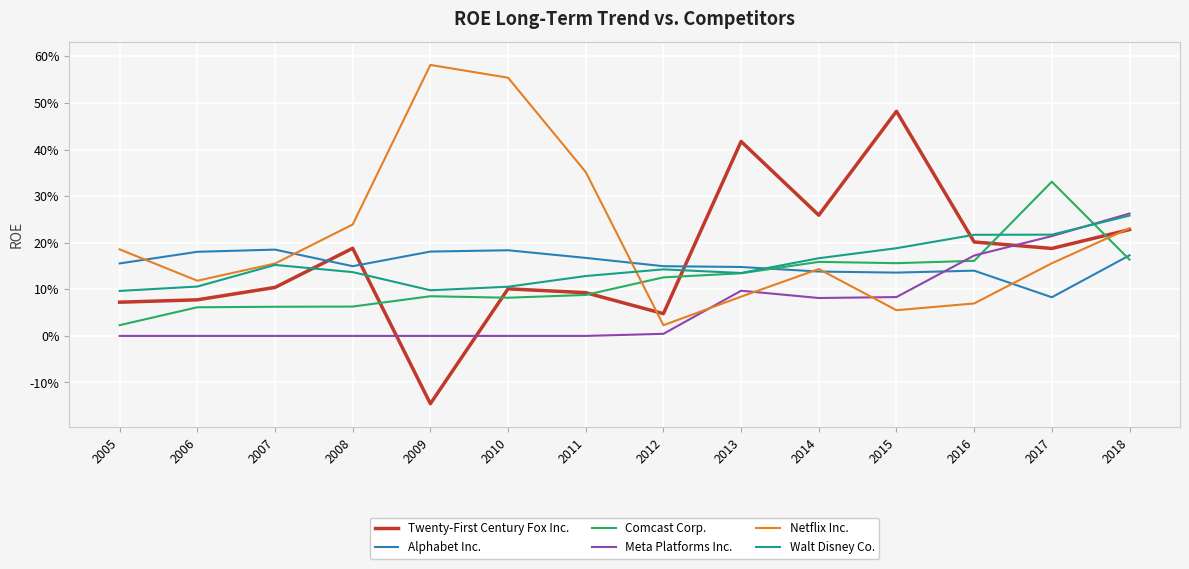

The value of Meta Platforms Inc. at 2017 is 0.0. True or false?

False